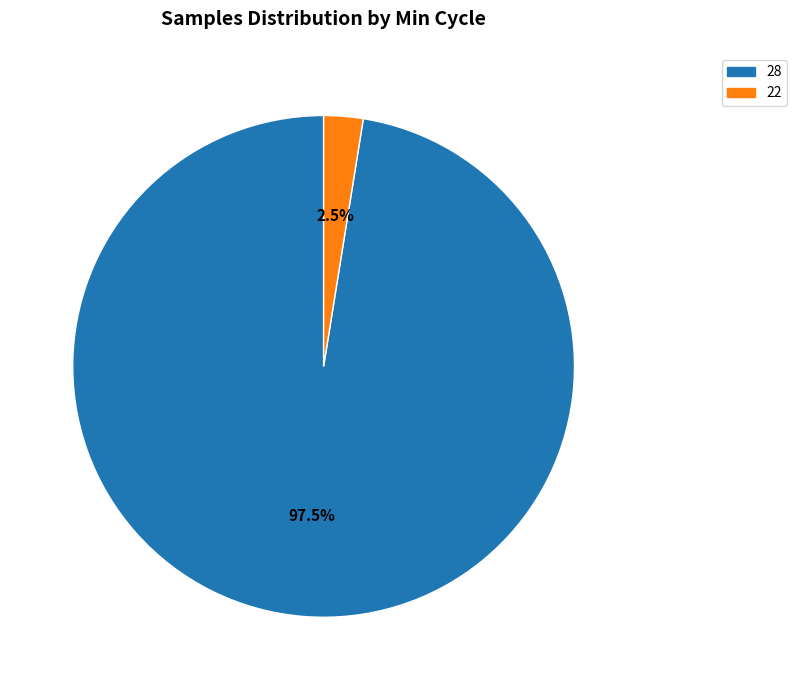

Is there a majority slice in this chart?

Yes